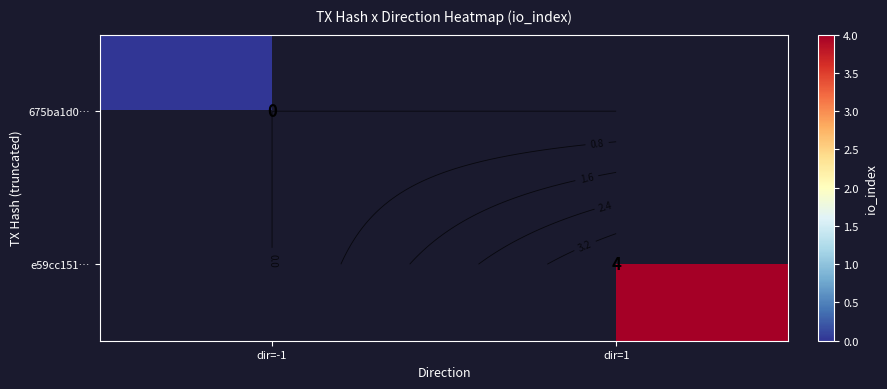

At dir=1, list the series in order from largest to smallest.

675ba1d0…, e59cc151…